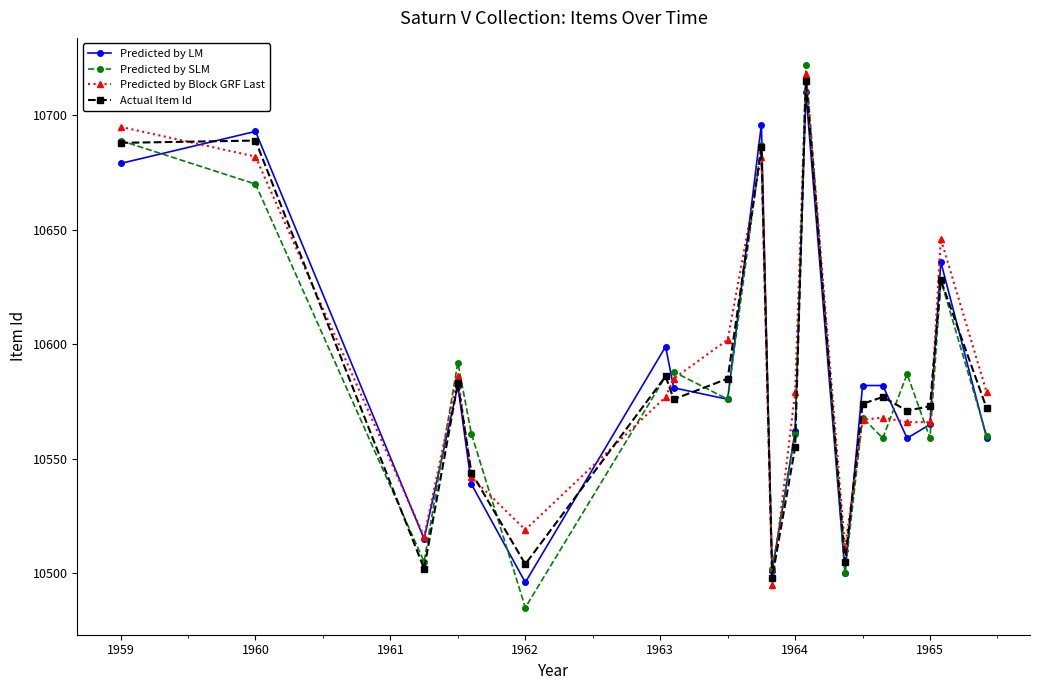

What is the sum of all Predicted by Block GRF Last values?

211781